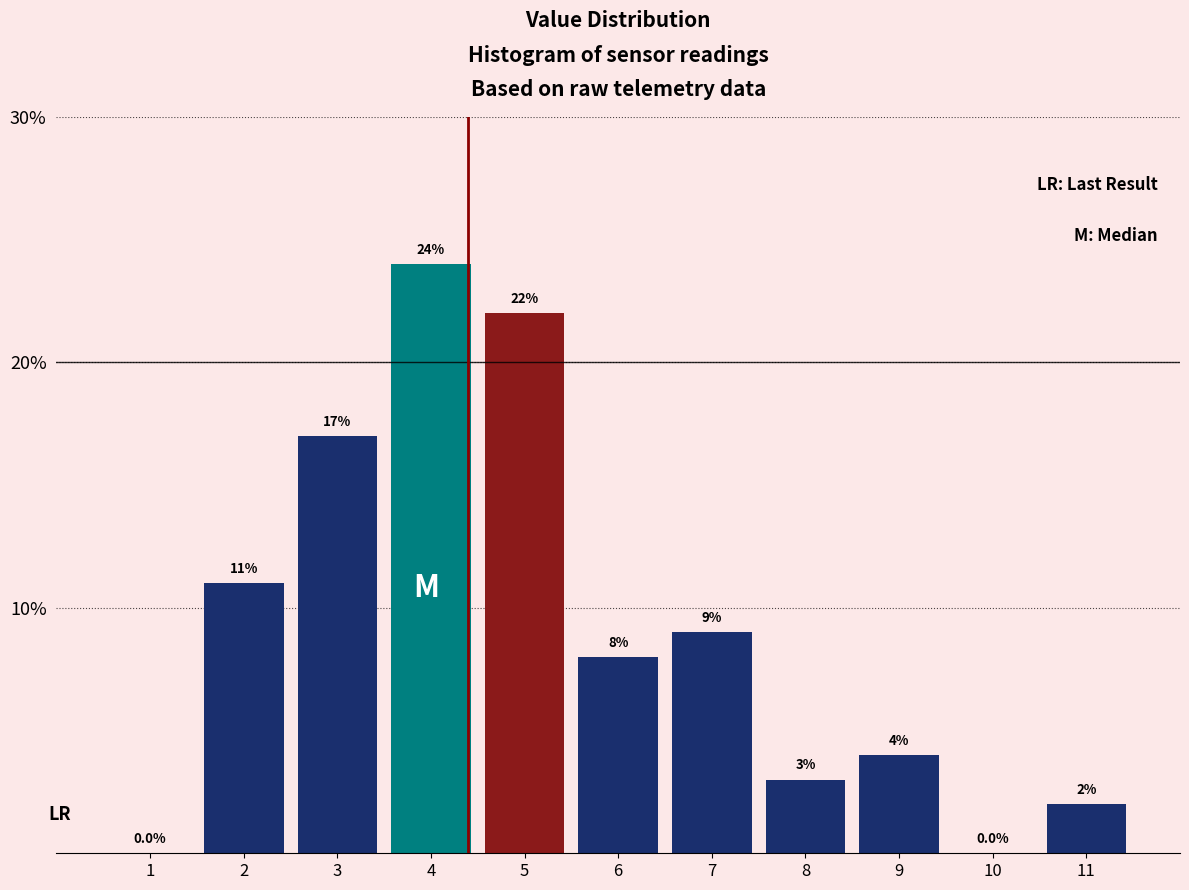

Reading left to right, list every bar in this chart as the range it spans on the x-axis followed by its height.

0.5 to 1.5: 0.0
1.5 to 2.5: 11.0
2.5 to 3.5: 17.0
3.5 to 4.5: 24.0
4.5 to 5.5: 22.0
5.5 to 6.5: 8.0
6.5 to 7.5: 9.0
7.5 to 8.5: 3.0
8.5 to 9.5: 4.0
9.5 to 10.5: 0.0
10.5 to 11.5: 2.0